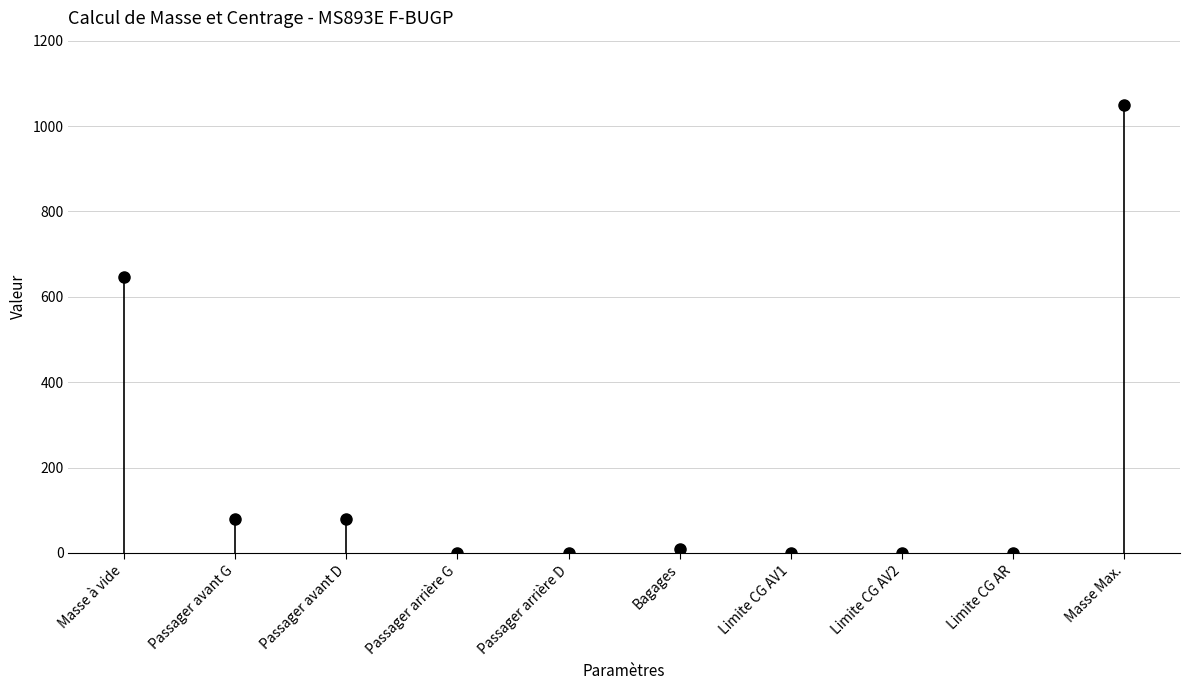

True or false: the data has more than 2 interior local peaks.

False